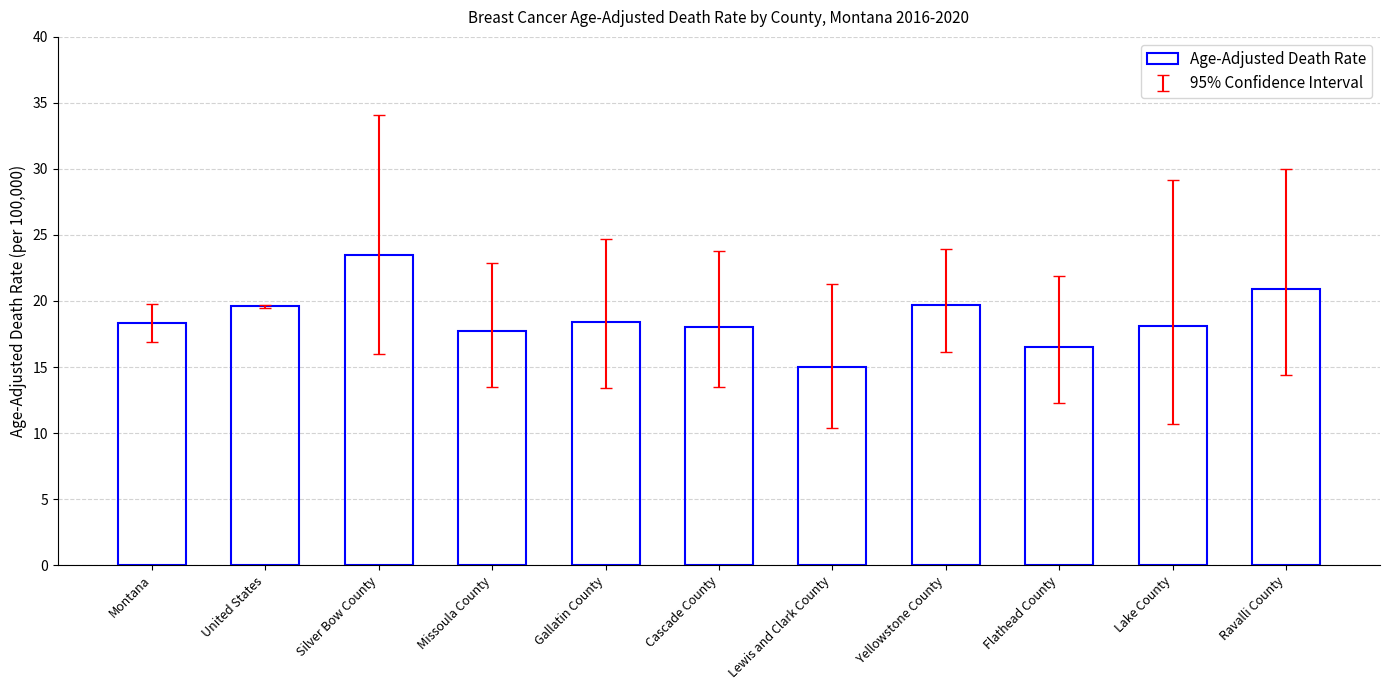

Does the chart contain any negative values?

No